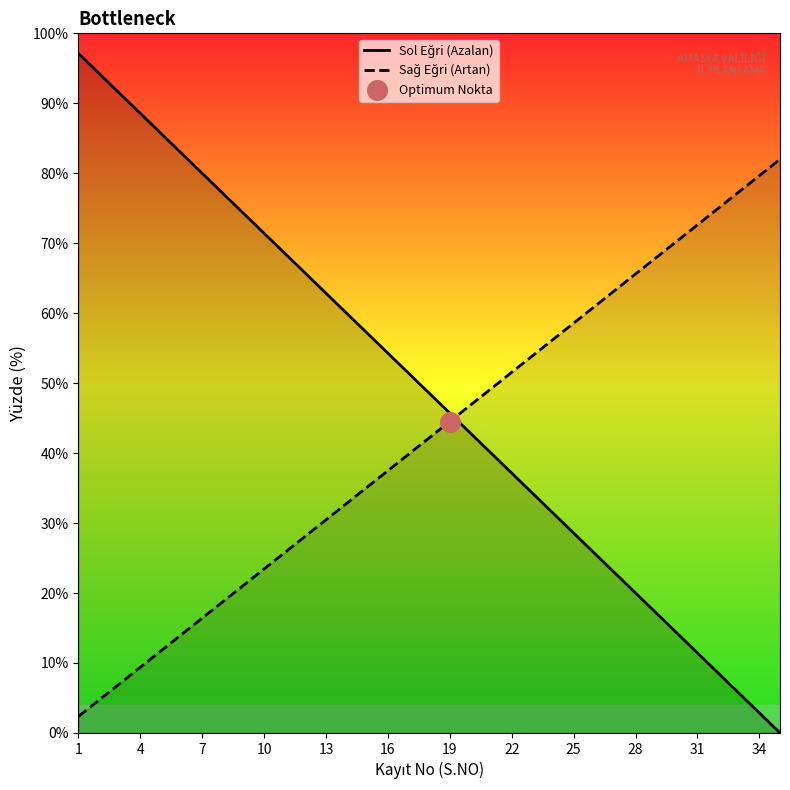

Which series has the largest total across all categories?

Sol Eğri (Azalan)